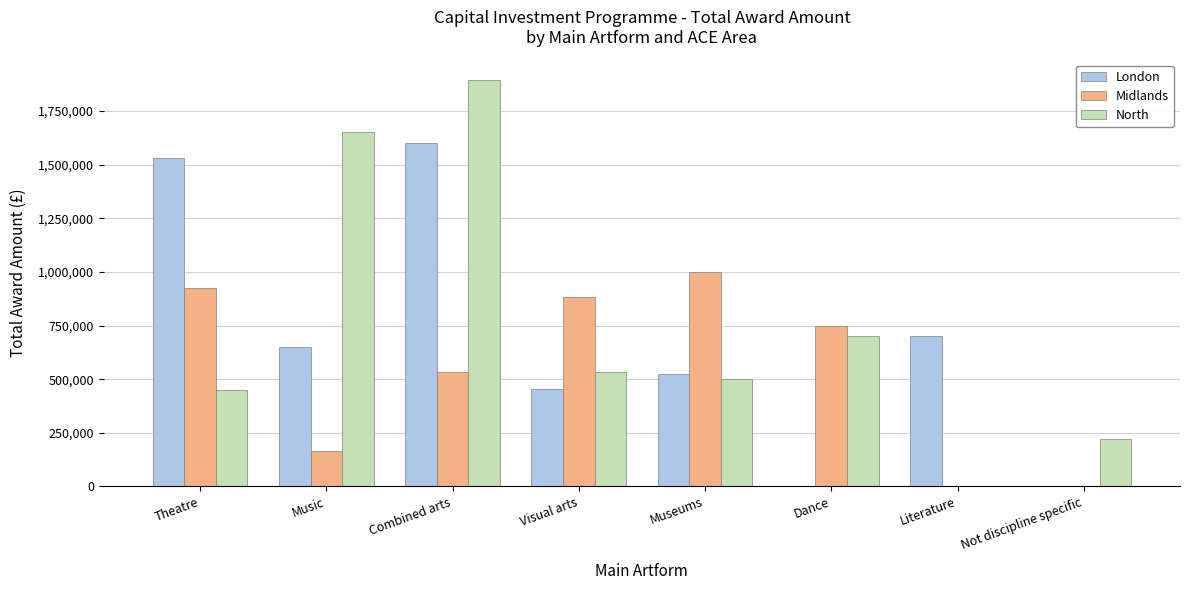

True or false: North has a value of 450000 at Theatre.

True